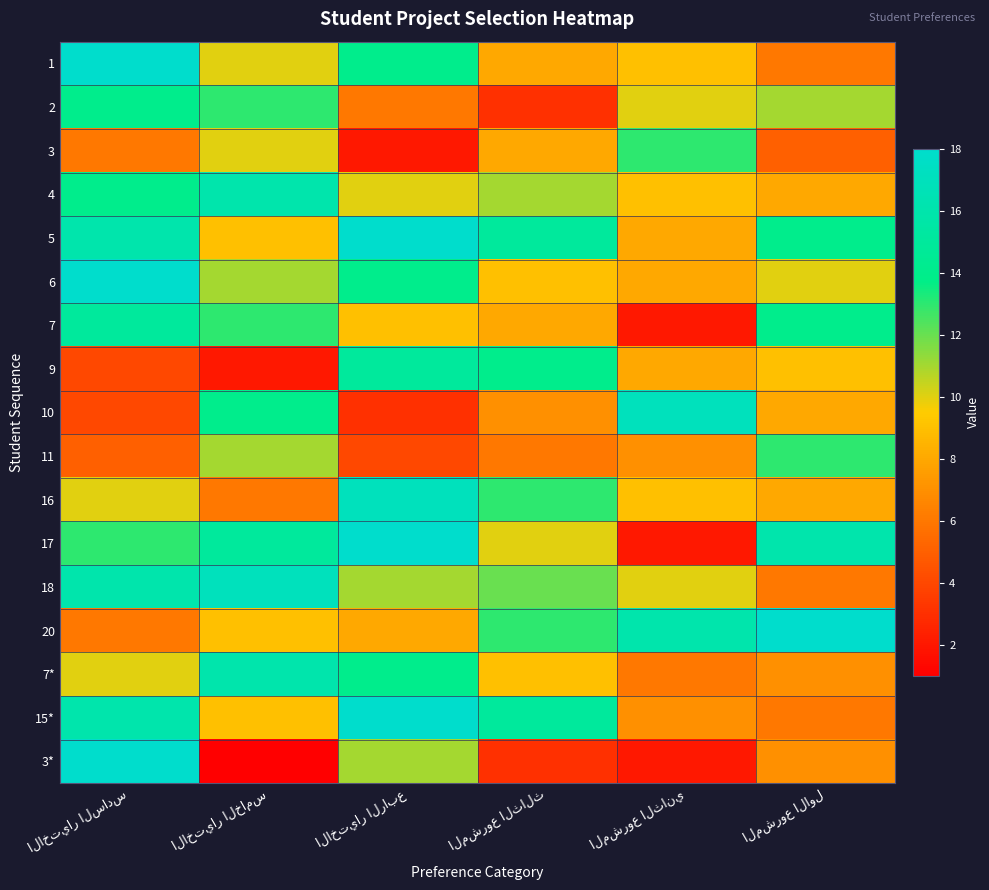

The value of 15* at المشروع الثالث is 15. True or false?

True